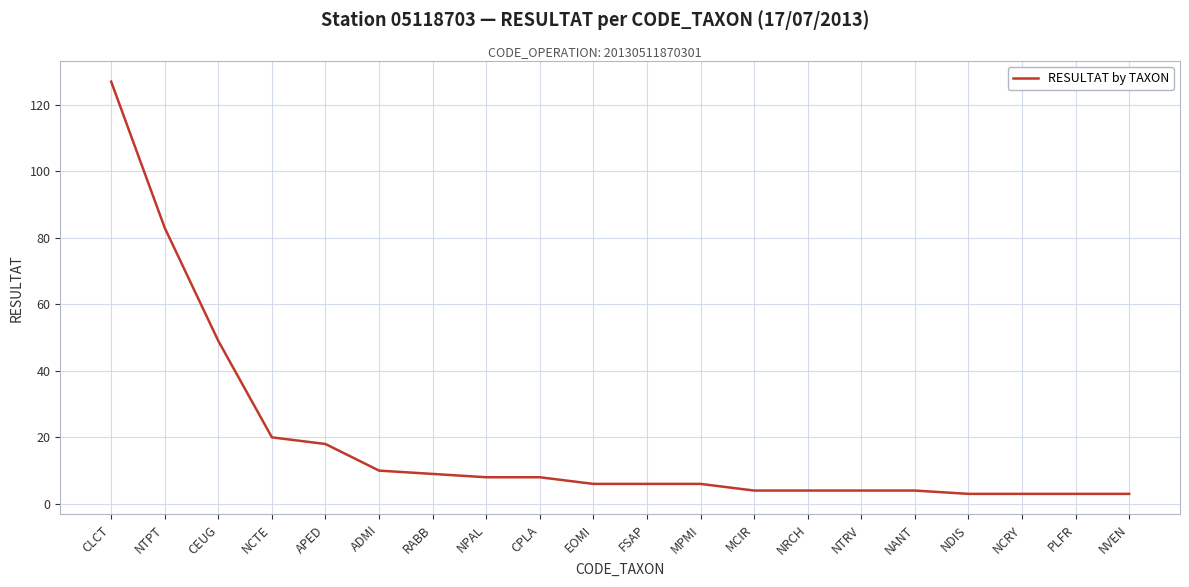

Where does the data first go above 6?

CLCT